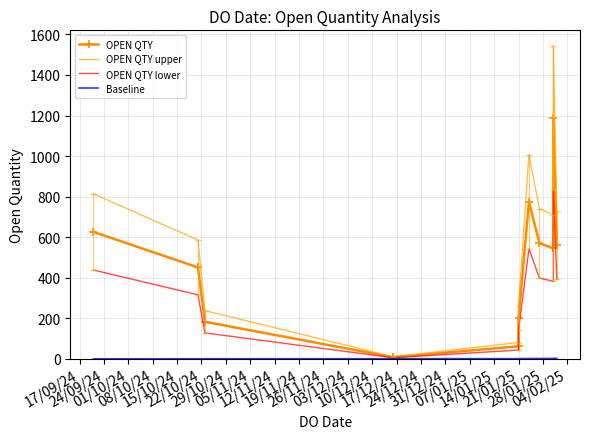

True or false: Baseline and OPEN QTY intersect in this chart.

False